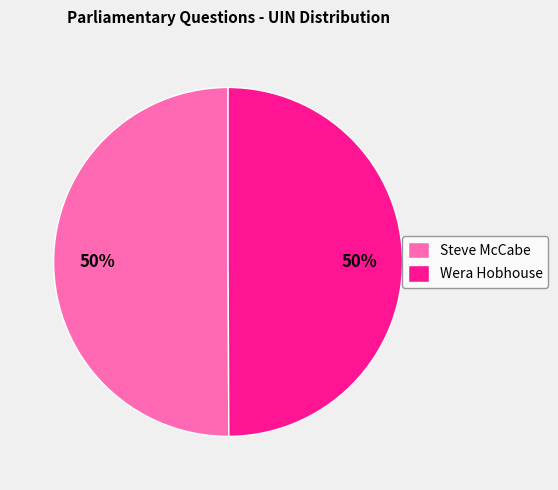

Do Steve McCabe and Wera Hobhouse together represent more than half of the pie?

Yes